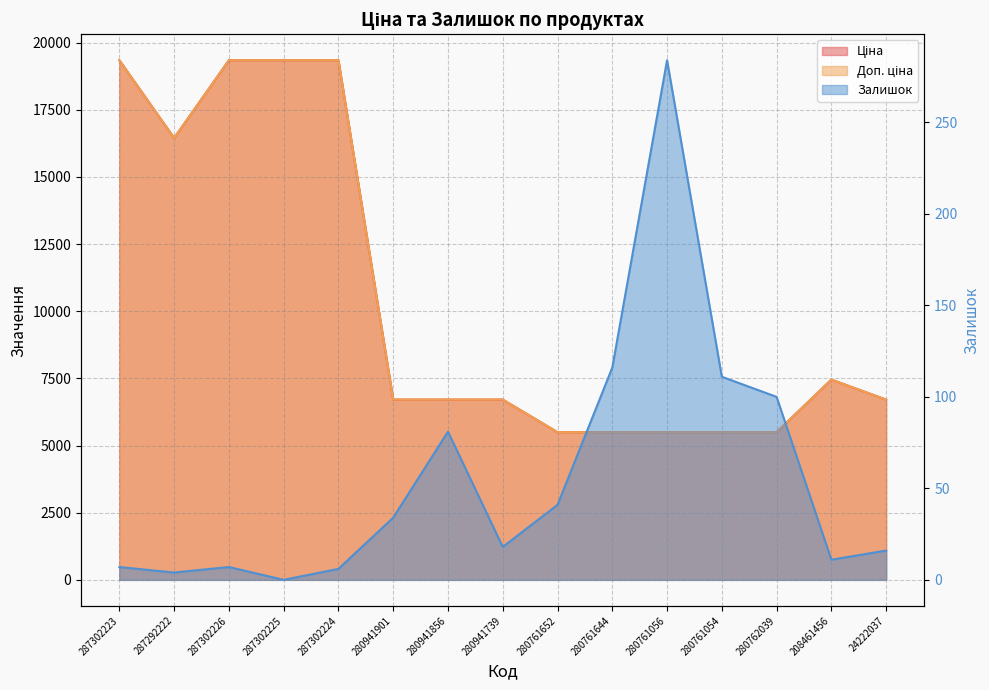

True or false: Доп. ціна has more than 0 interior local peaks.

True